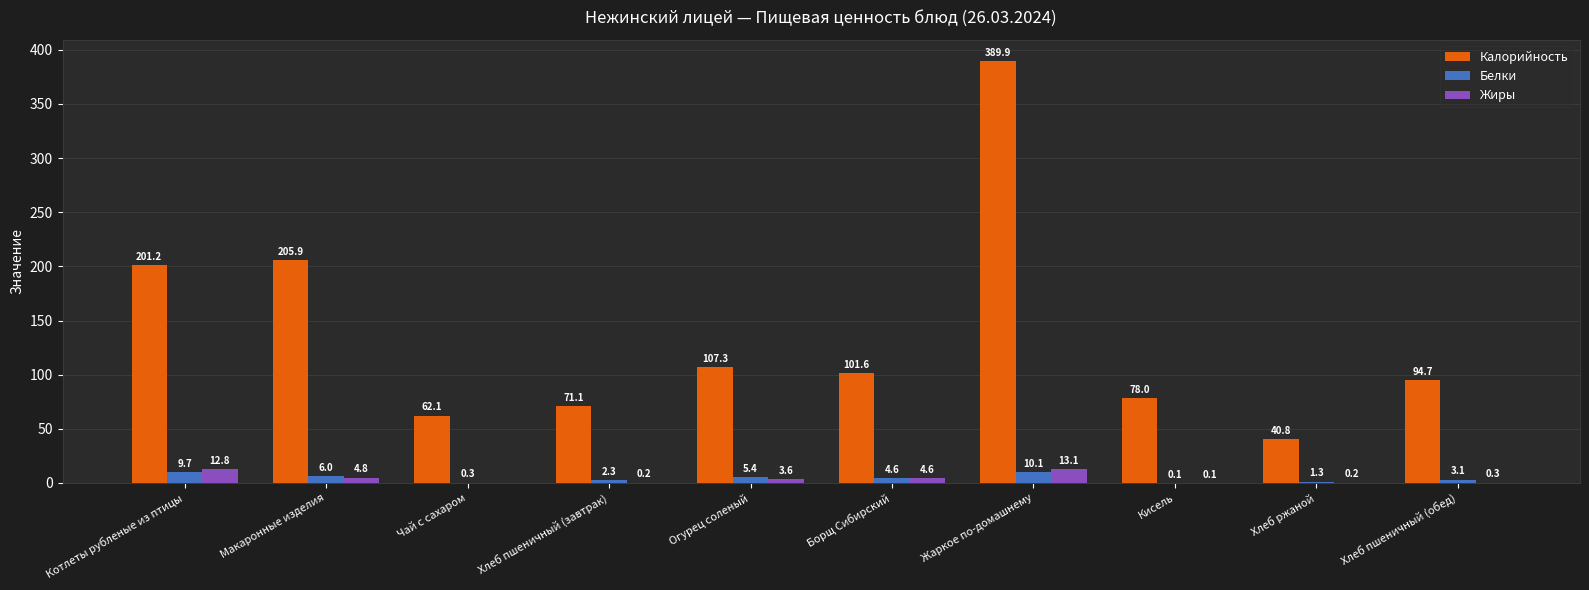

The Калорийность series shows 274.4 at Котлеты рубленые из птицы. True or false?

False